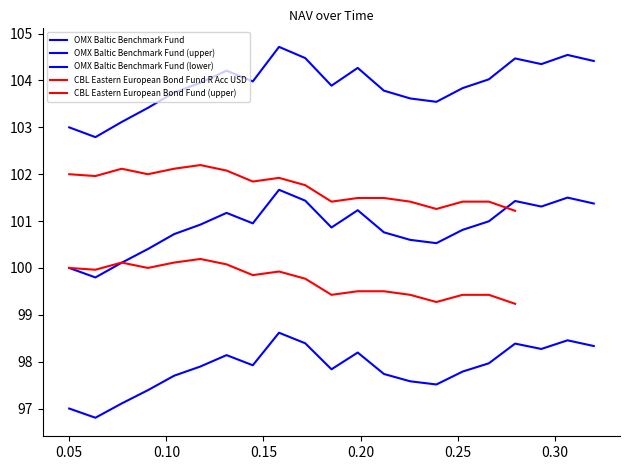

How many values are below 100?

1